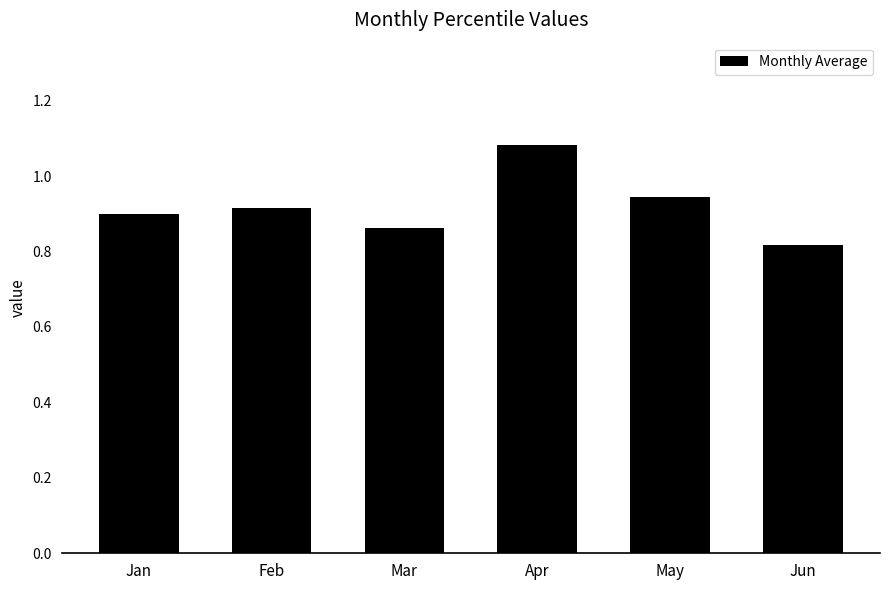

The value at Jun is 1.2. True or false?

False